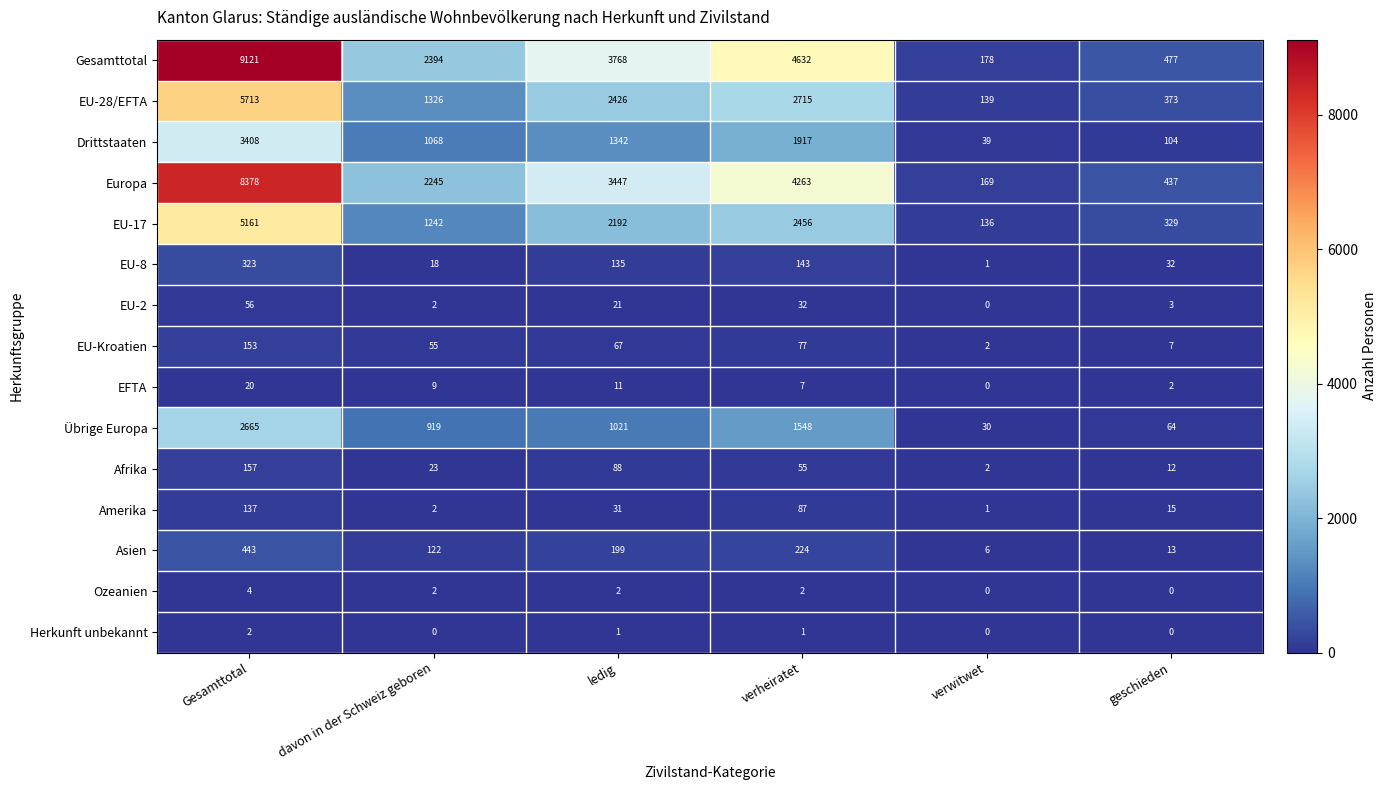

Where is EU-17 nearest to the value 2648?

verheiratet